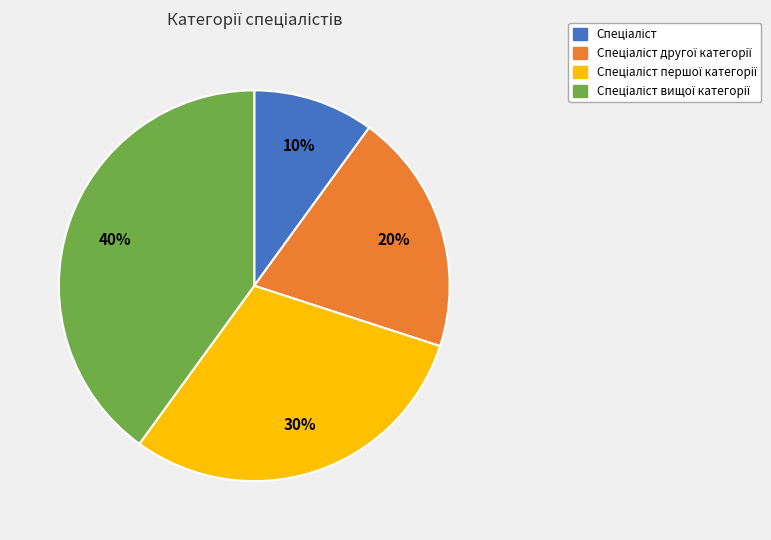

To the nearest percent, what is the difference between the largest and smallest slice percentages?

30%